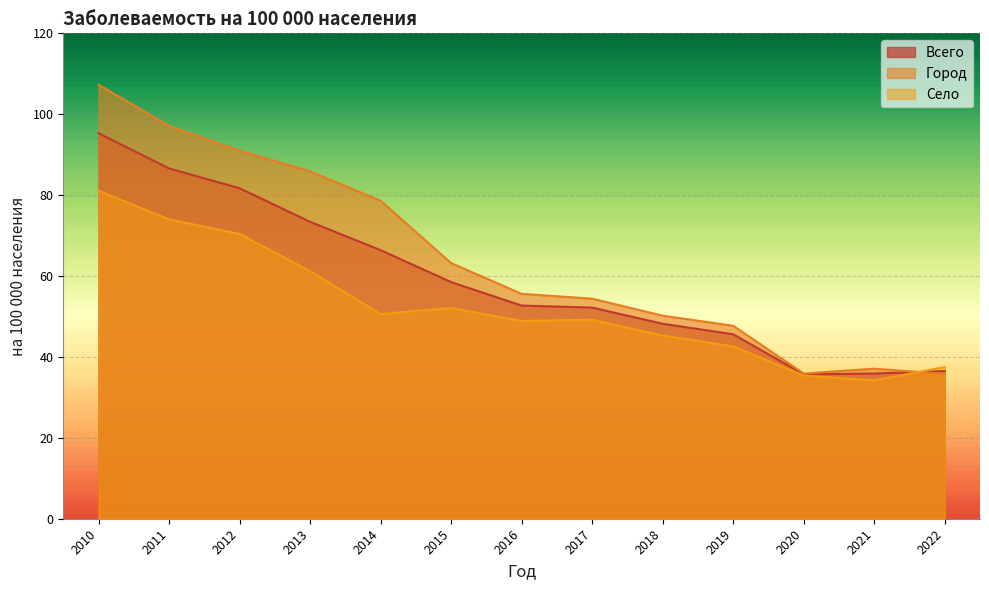

The value of Село at 2010 is 81.1. True or false?

True